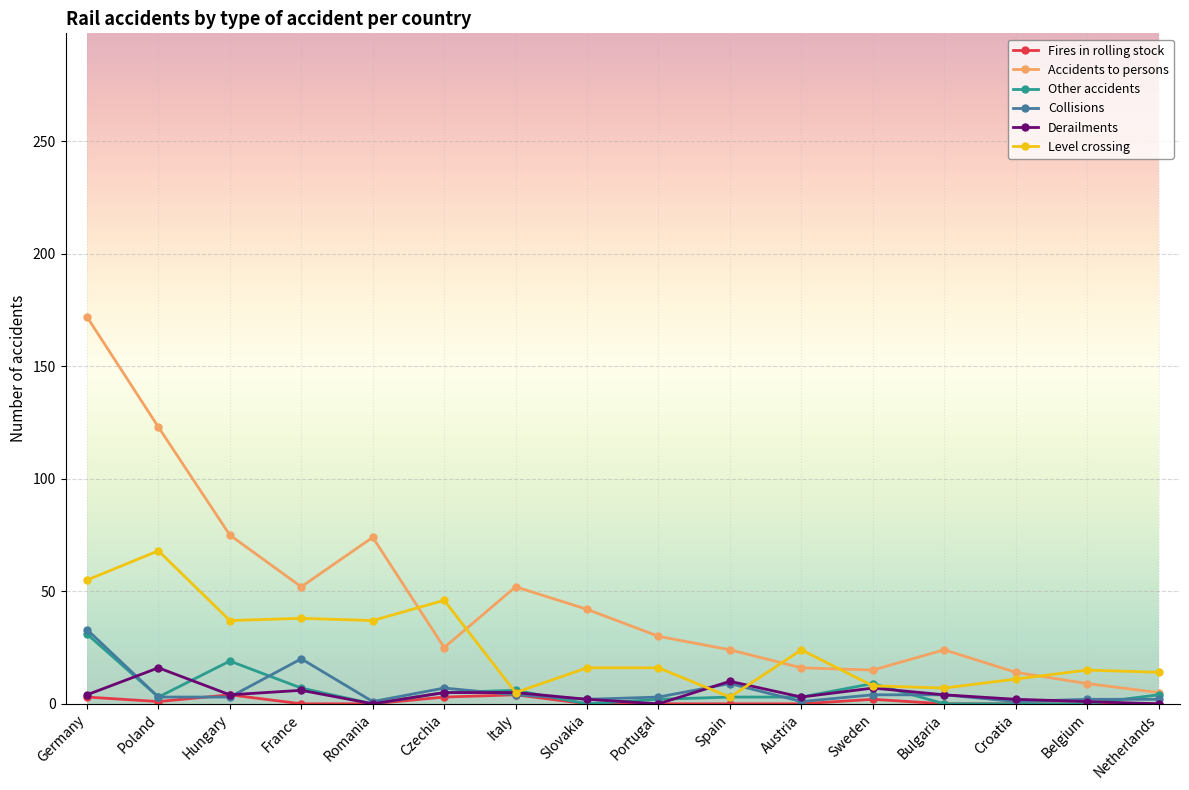

The value of Accidents to persons at France is 52. True or false?

True